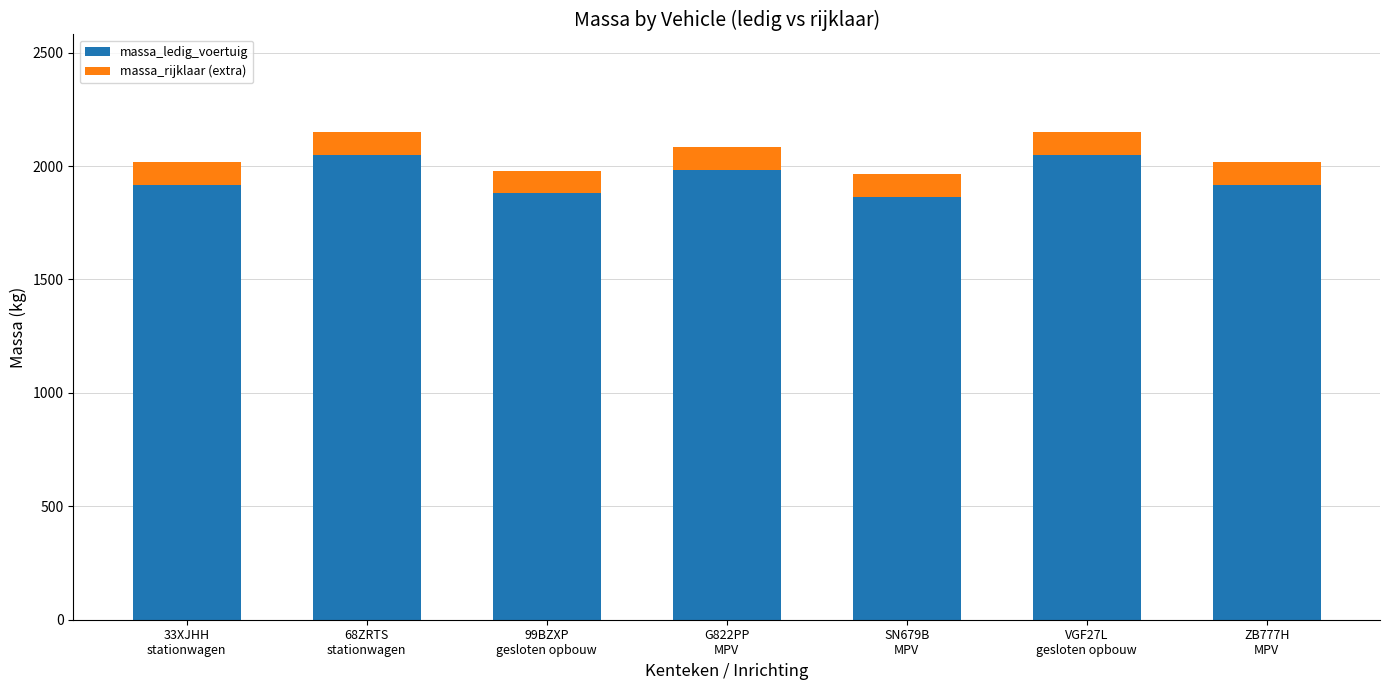

What is the difference between the maximum and second lowest values in the massa_ledig_voertuig series?

170